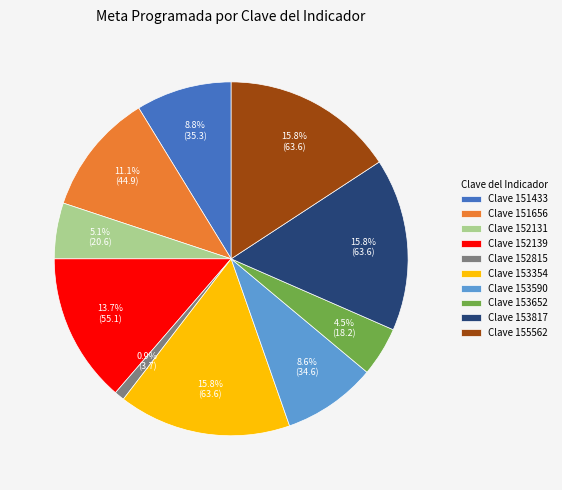

Is the sum of Clave 152139 and Clave 153354 greater than half?

No